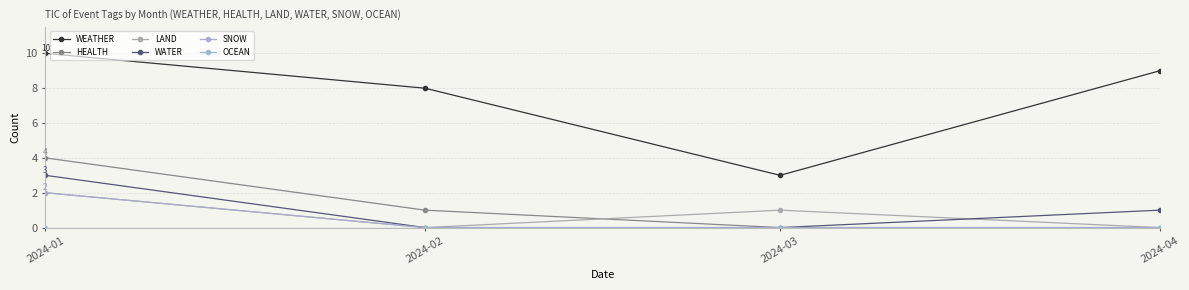

Where do LAND and WATER first cross each other?

2024-03 and 2024-04